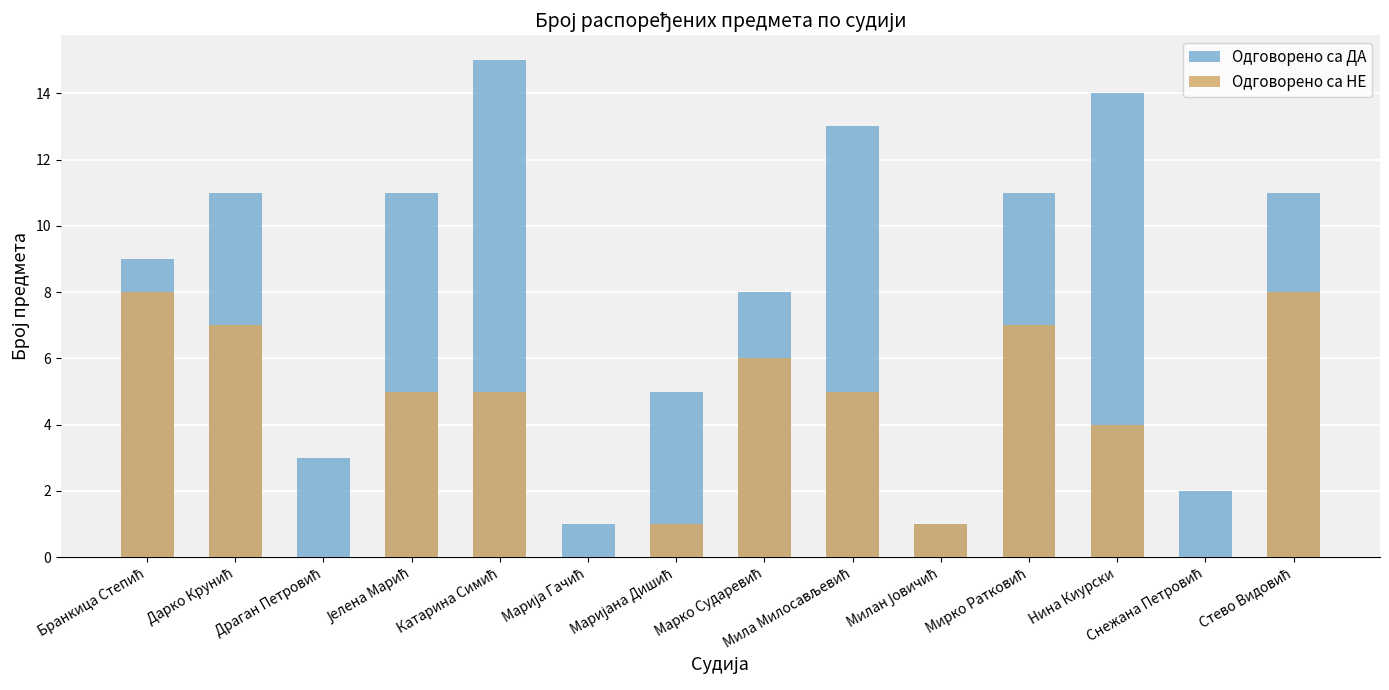

The value of Одговорено са ДА at Јелена Марић is 11. True or false?

True